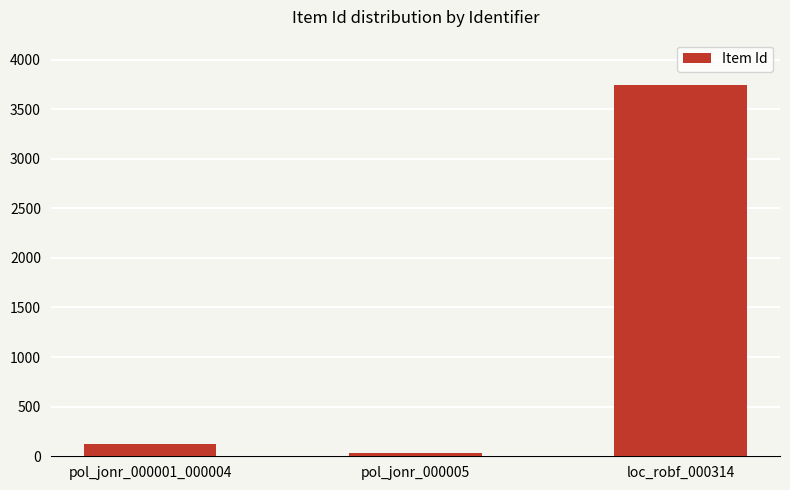

How many values are below 120?

1